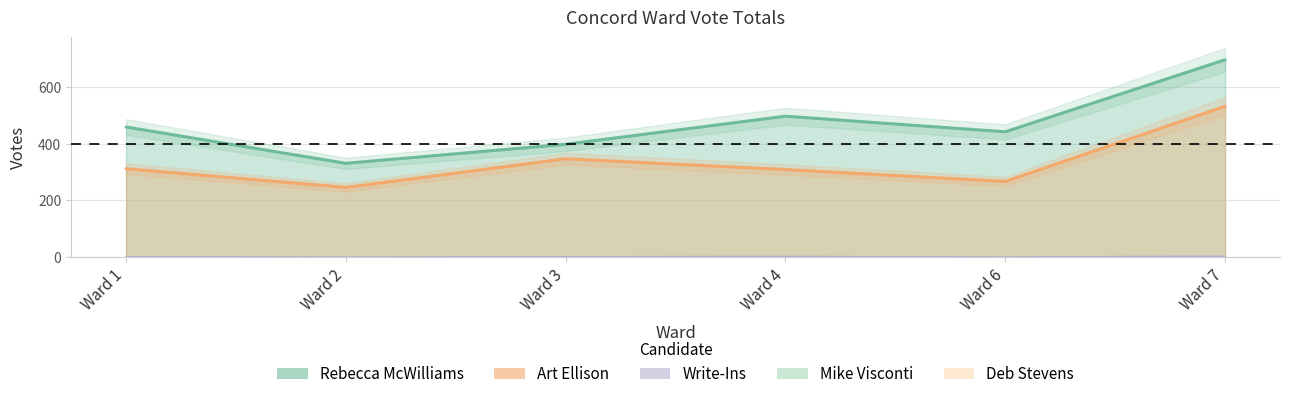

Where does the Write-Ins series first go above 1?

Ward 4